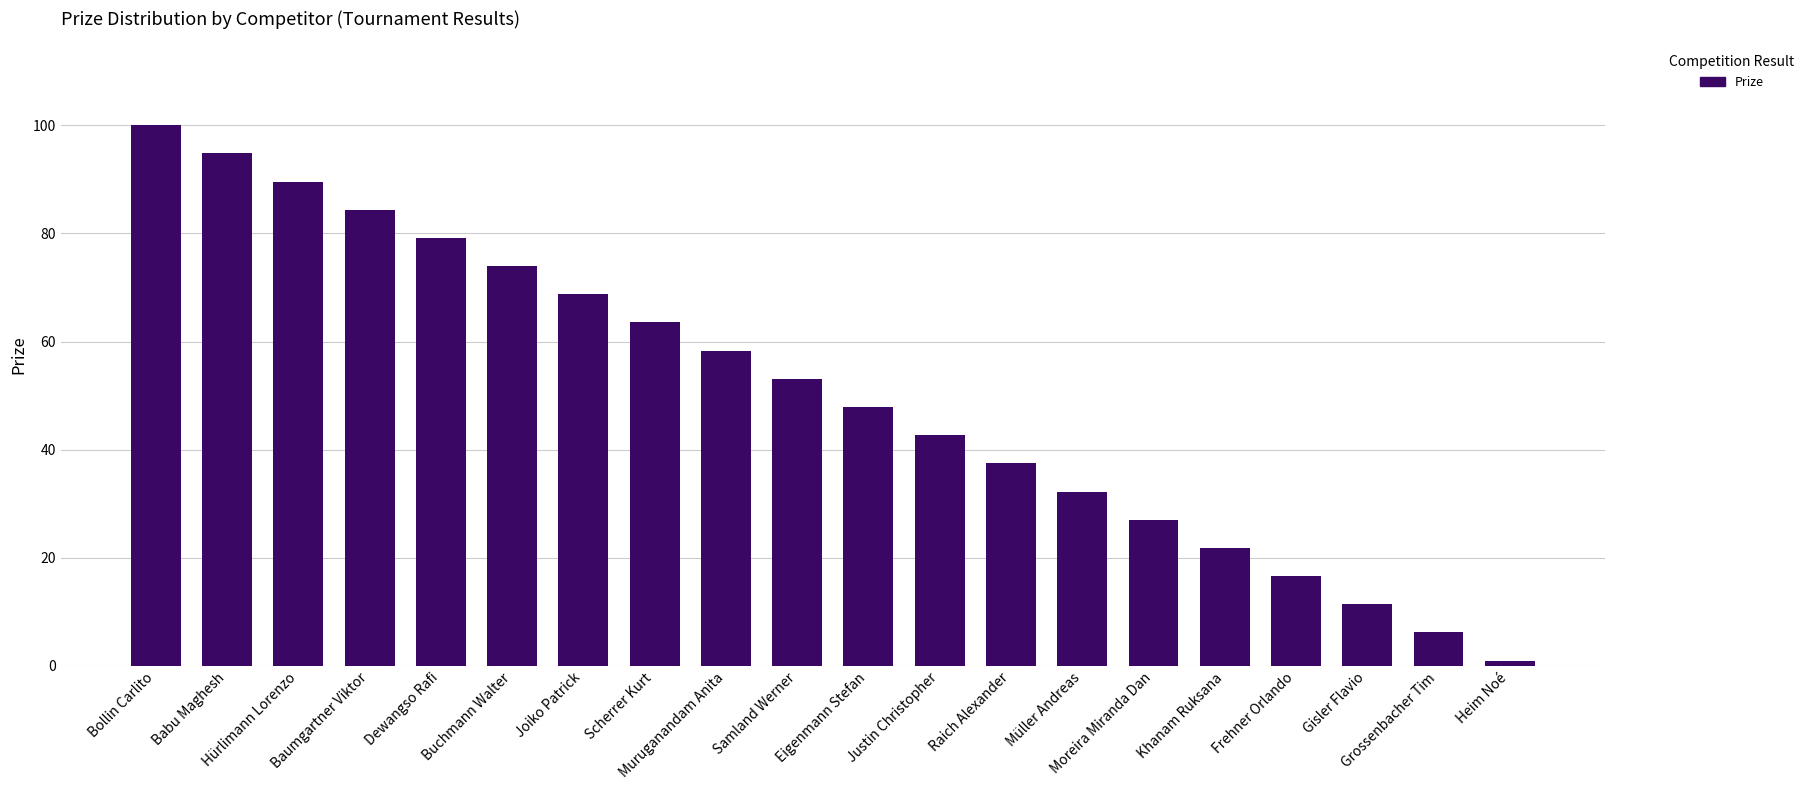

The value at Müller Andreas is 32.2. True or false?

True